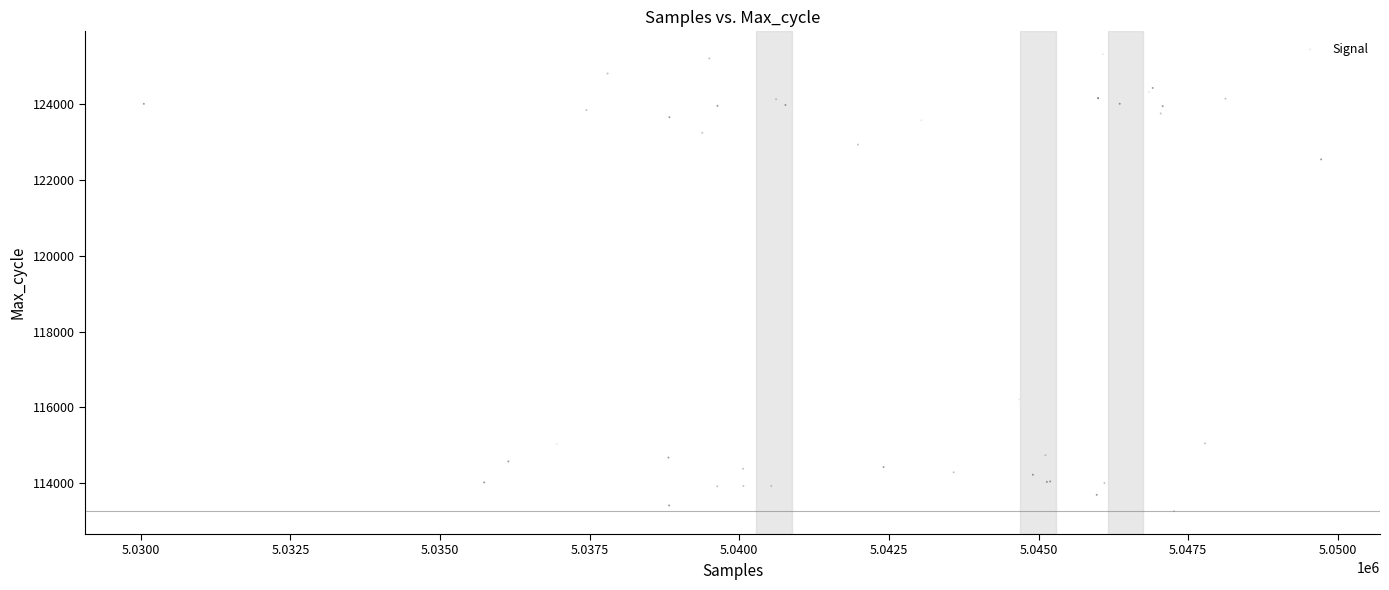

What Y value in the scatter plot is closest to 119291?

116211